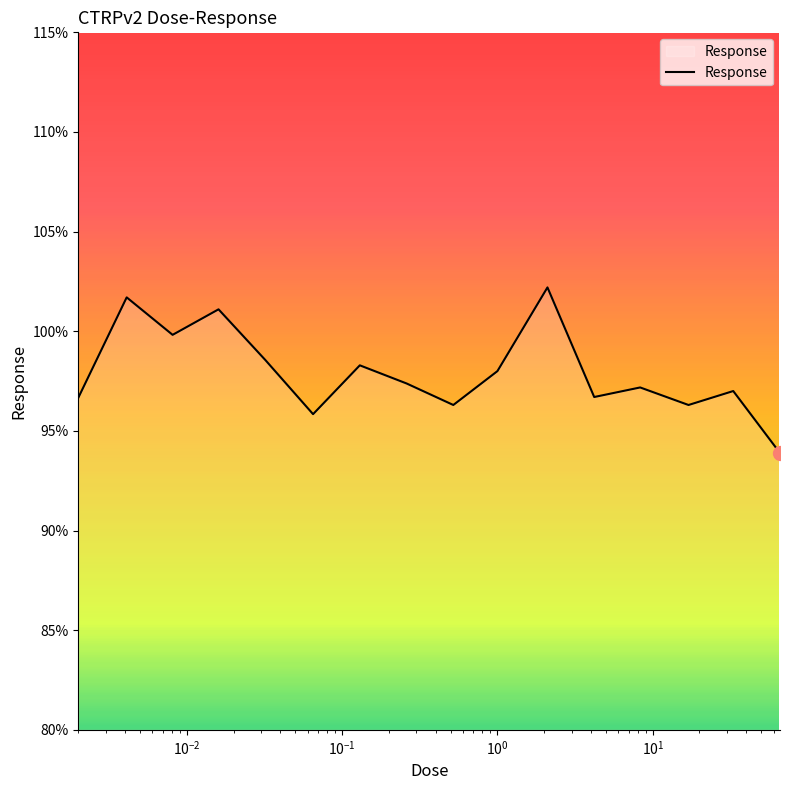

What is the difference between the maximum and minimum values?

8.3